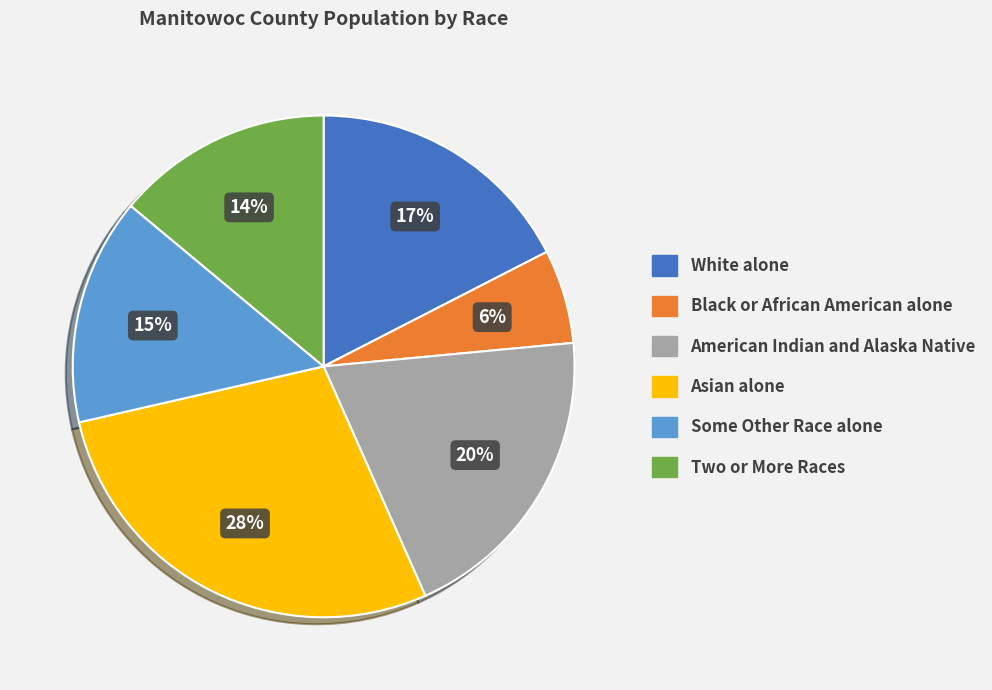

Does Two or More Races represent more than half of the total?

No